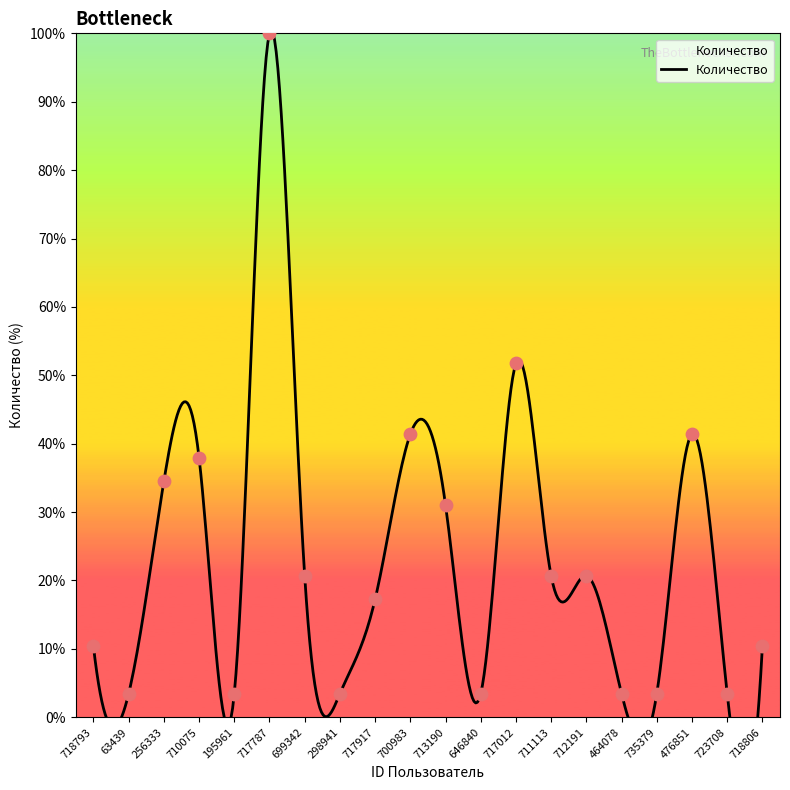

Between 712191 and 699342, which is larger?

712191